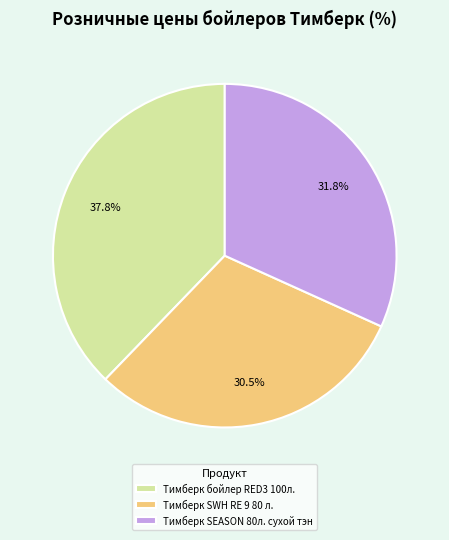

Between Тимберк бойлер RED3 100л. and Тимберк SEASON 80л. сухой тэн, which is larger?

Тимберк бойлер RED3 100л.